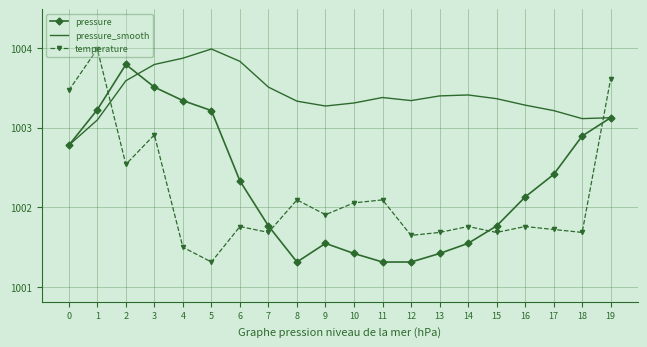

What are all the series names shown in the legend?

pressure, pressure_smooth, temperature